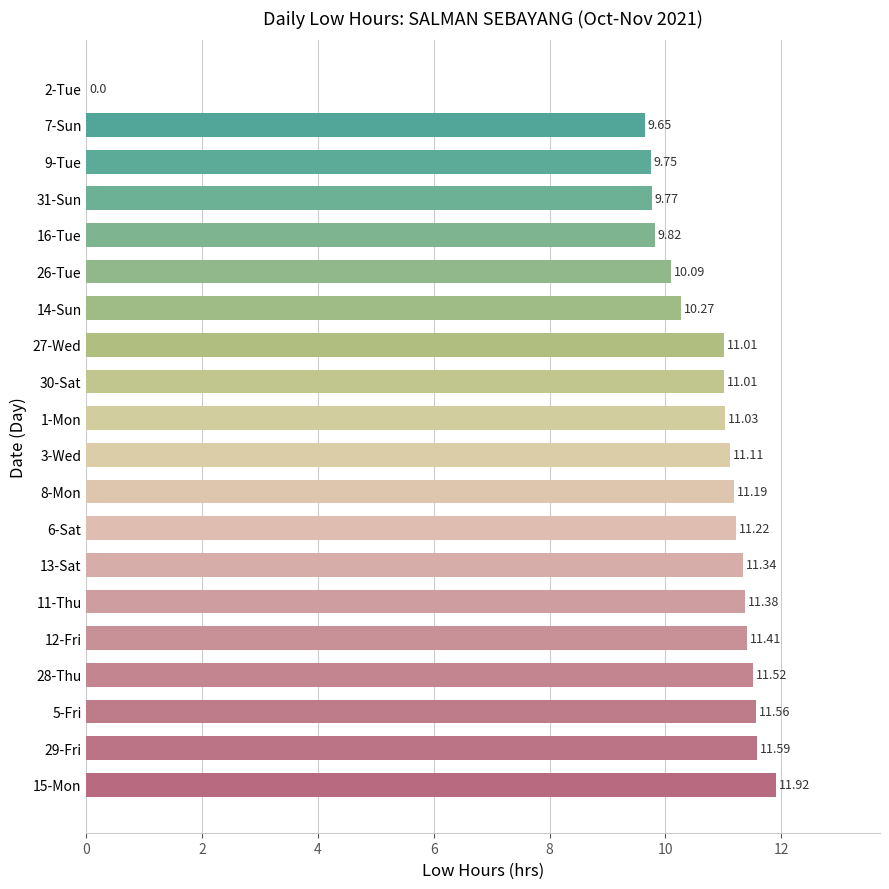

Between 7-Sun and 13-Sat, which is larger?

13-Sat